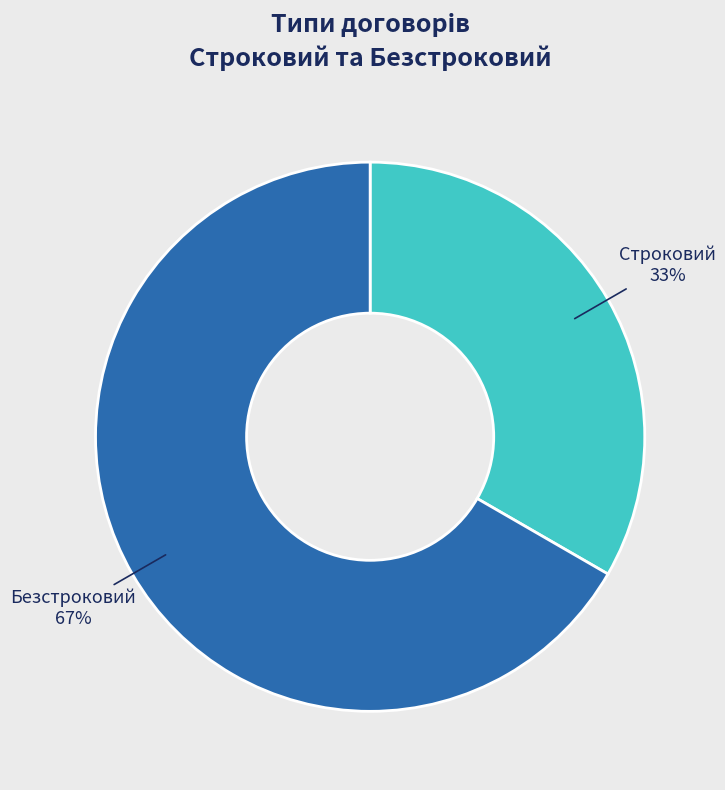

Count the number of slices in the pie.

2